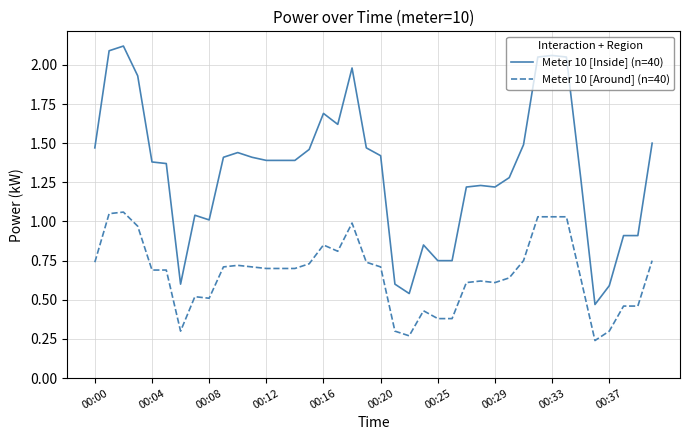

How many series are shown in this chart?

2